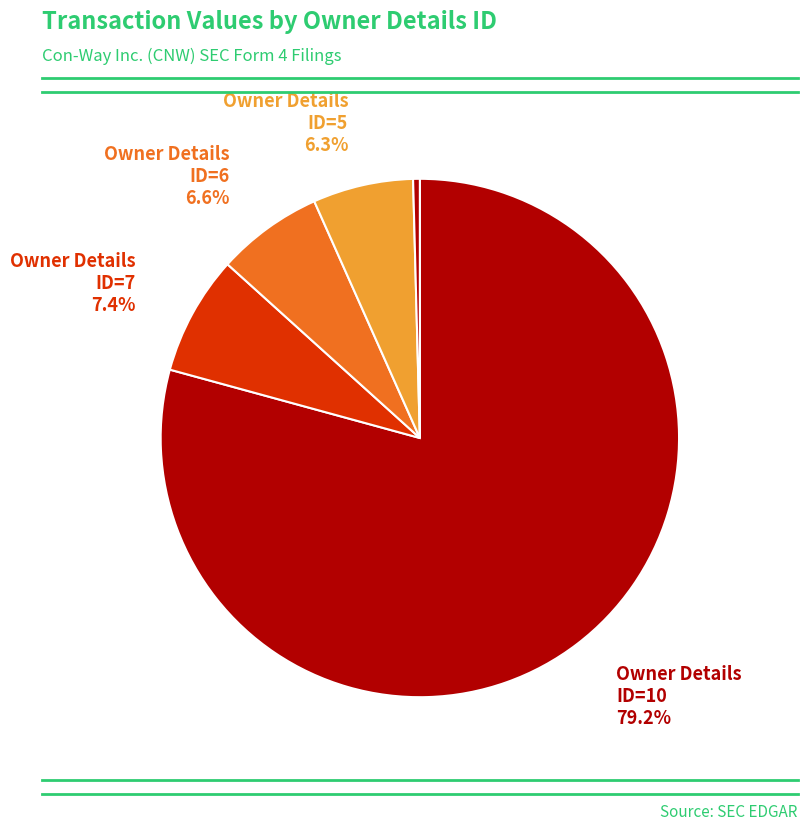

Count the number of slices in the pie.

5